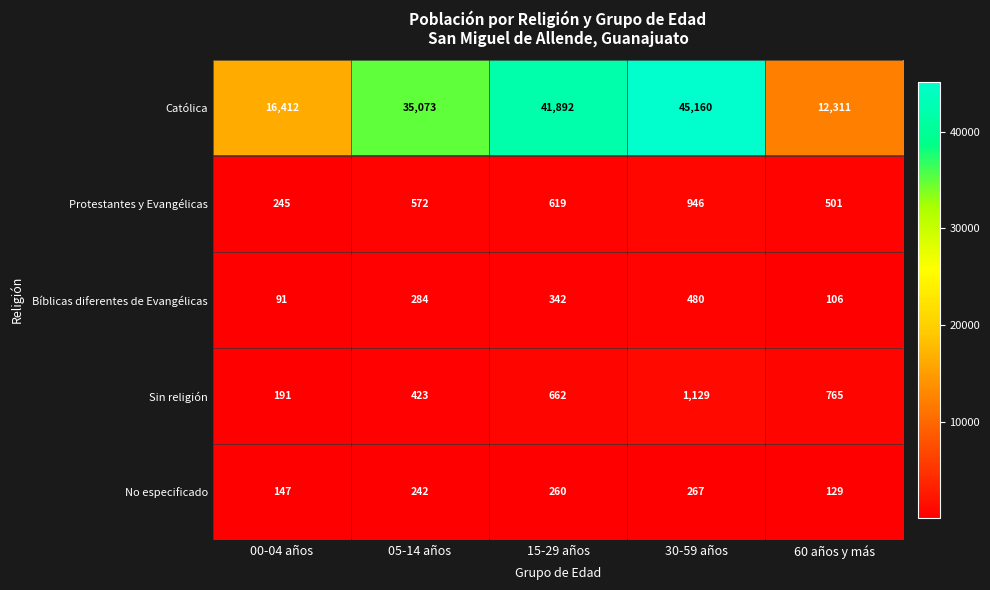

How many data points does each series have?

5